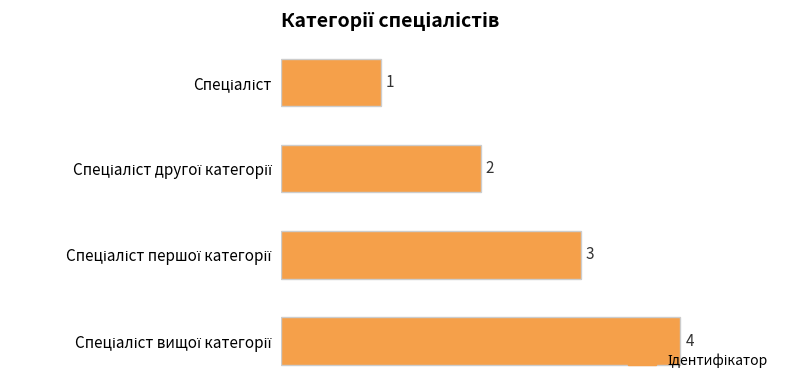

How many values are between 2 and 4?

3